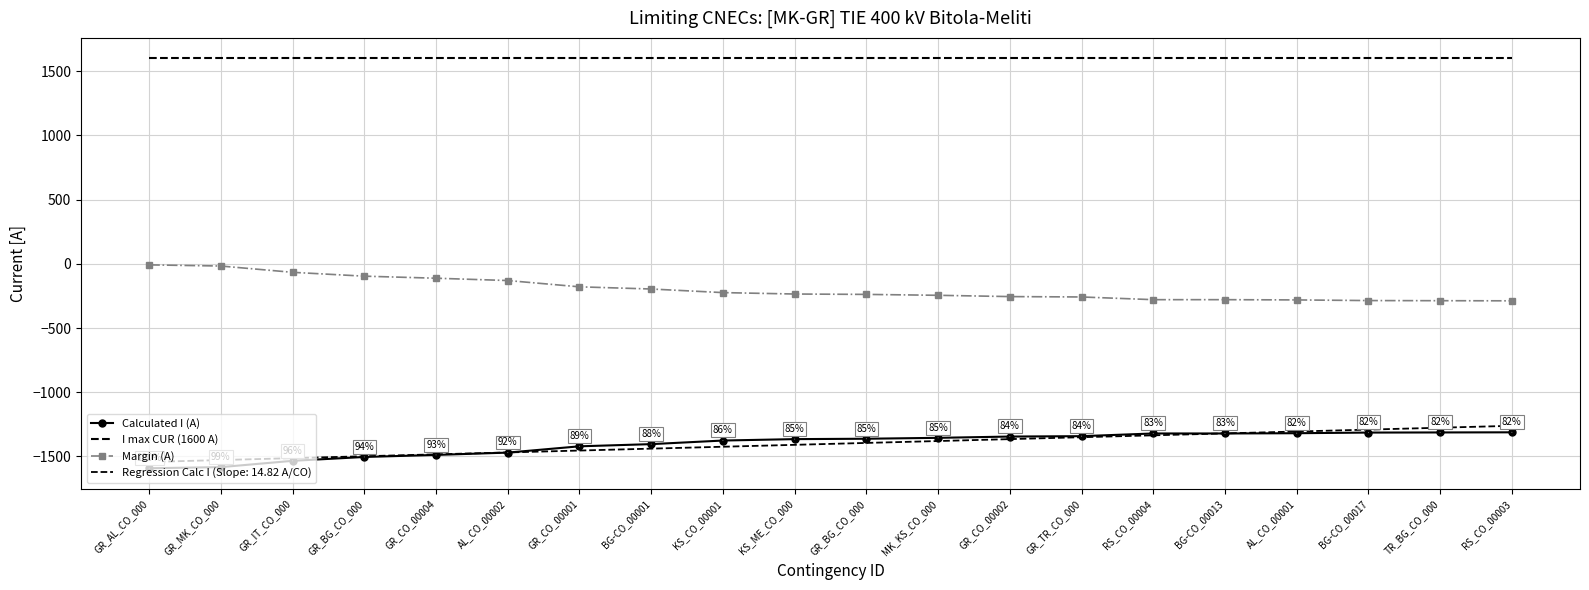

What is the value of the Calculated I (A) point at the 3rd from the left?

-1534